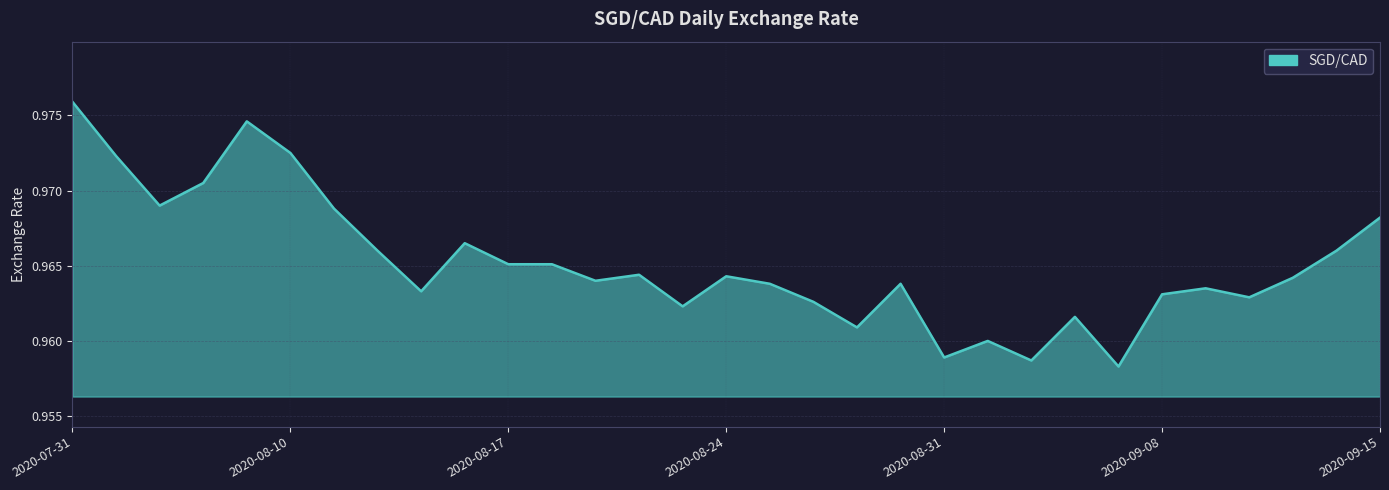

What is the sum of all values?

29.9